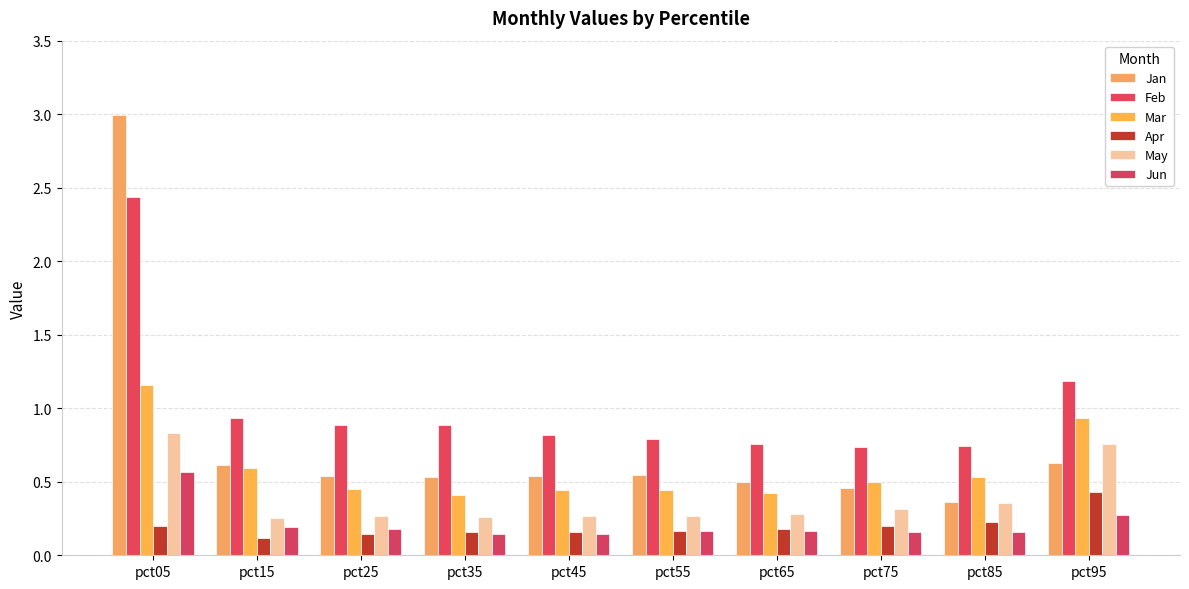

What is the difference between the maximum and minimum values in the Feb series?

1.7